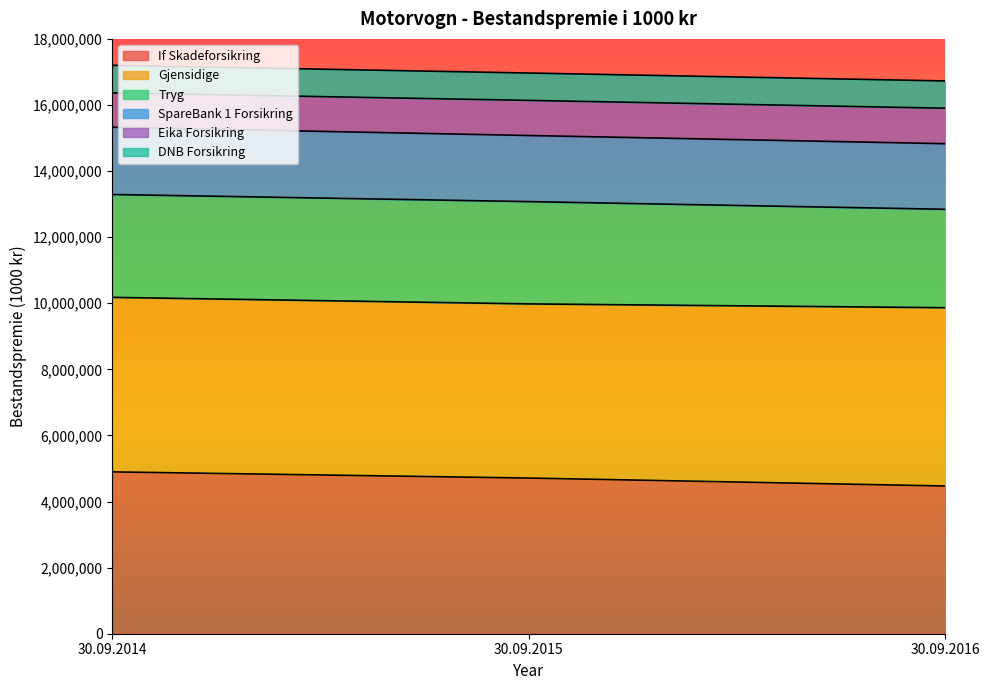

What is the total value across all series at 30.09.2016?

16727673